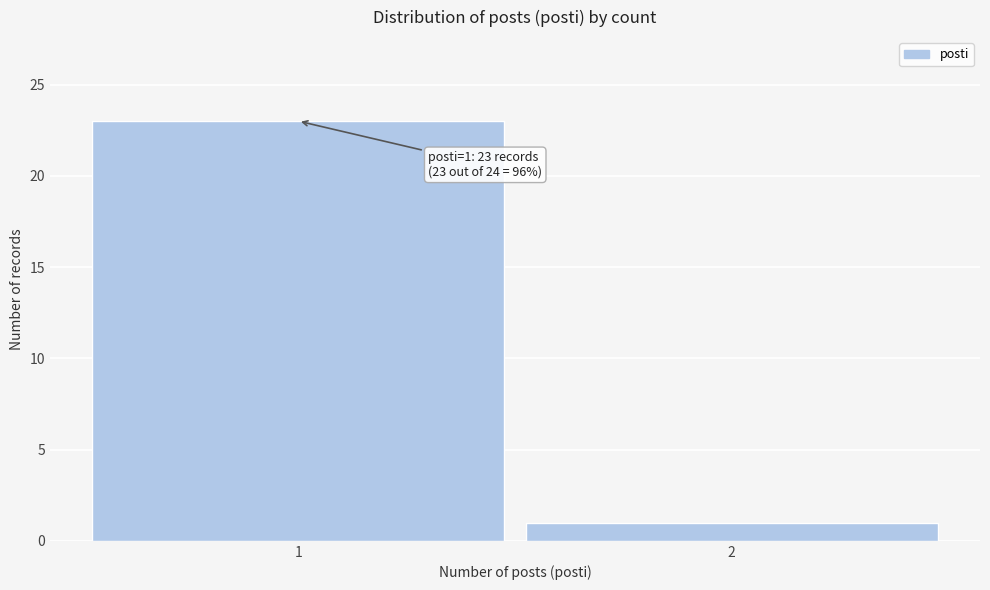

Reading left to right, transcribe all the data shown in this chart.

23	1